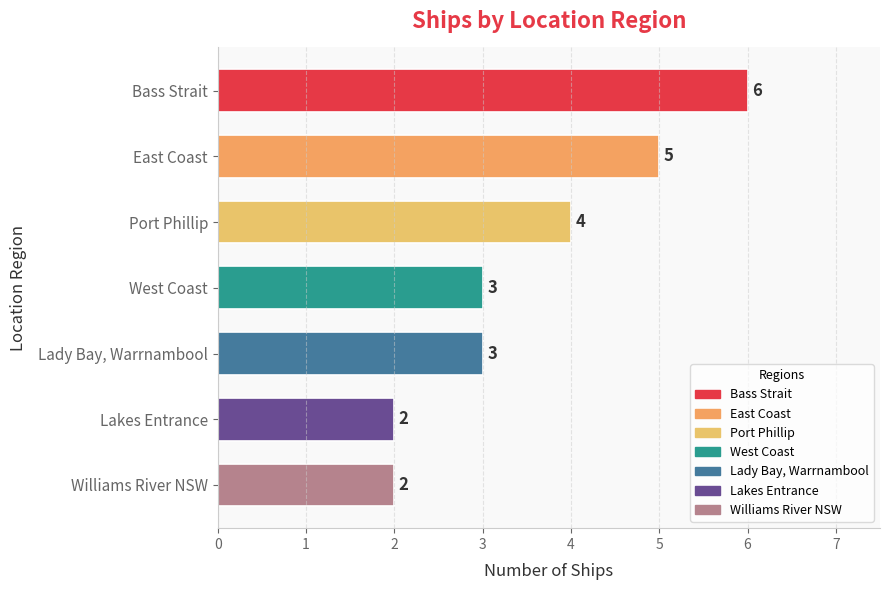

Which has a higher value, Port Phillip or East Coast?

East Coast